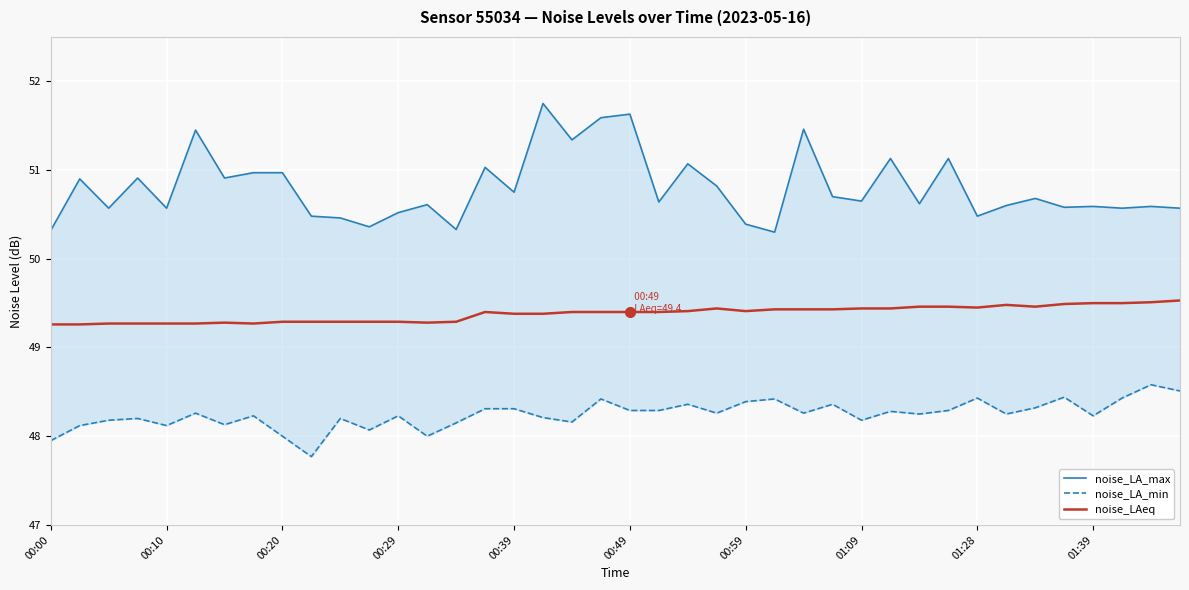

The noise_LAeq series shows 21.2 at 00:00. True or false?

False